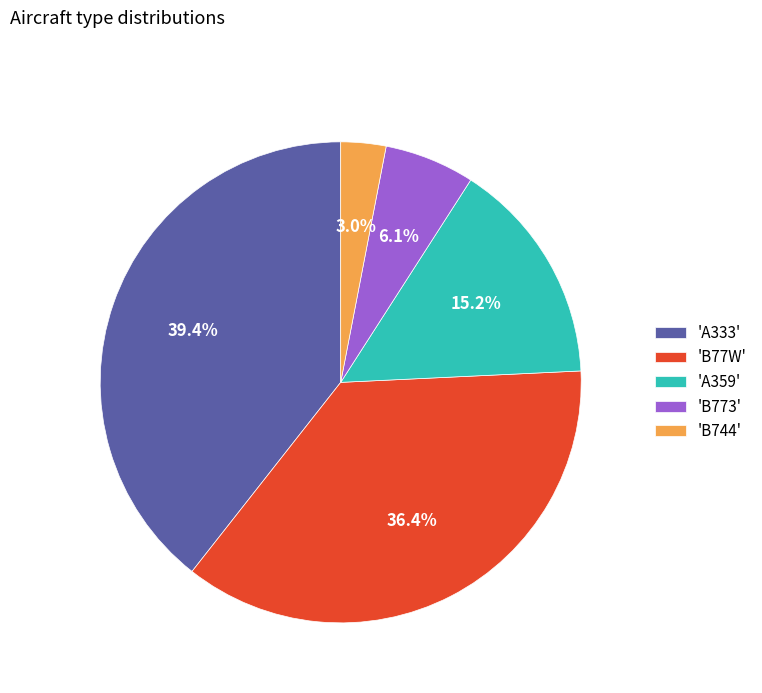

Rank the categories by value from highest to lowest.

'A333', 'B77W', 'A359', 'B773', 'B744'